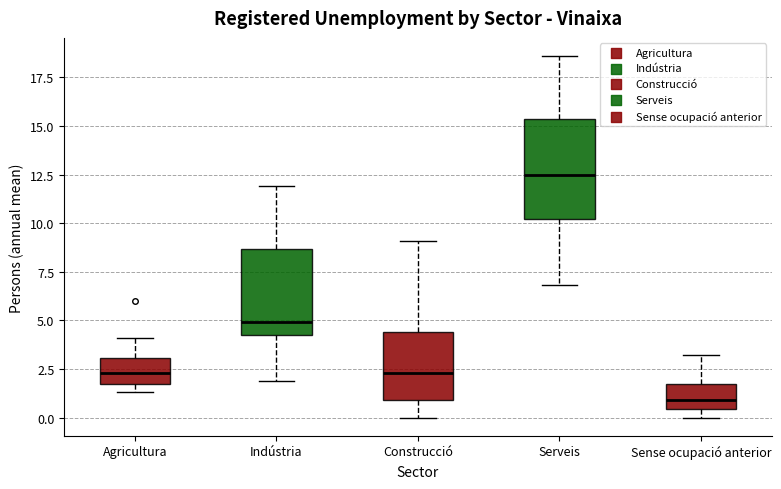

Reading left to right, transcribe this box plot: for each box, give where its median line is, the range the box spans, and where its two whiskers end, as read against the y-axis. The values are not printed on the chart, so give them approximately, as read against the axis.

Agricultura: median 2.5, box 2.0 to 3.0, whiskers 1.5 to 4.0
Indústria: median 5.0, box 4.5 to 8.5, whiskers 2.0 to 12.0
Construcció: median 2.5, box 1.0 to 4.5, whiskers 0.0 to 9.0
Serveis: median 12.5, box 10.0 to 15.5, whiskers 7.0 to 18.5
Sense ocupació anterior: median 1.0, box 0.5 to 2.0, whiskers 0.0 to 3.0